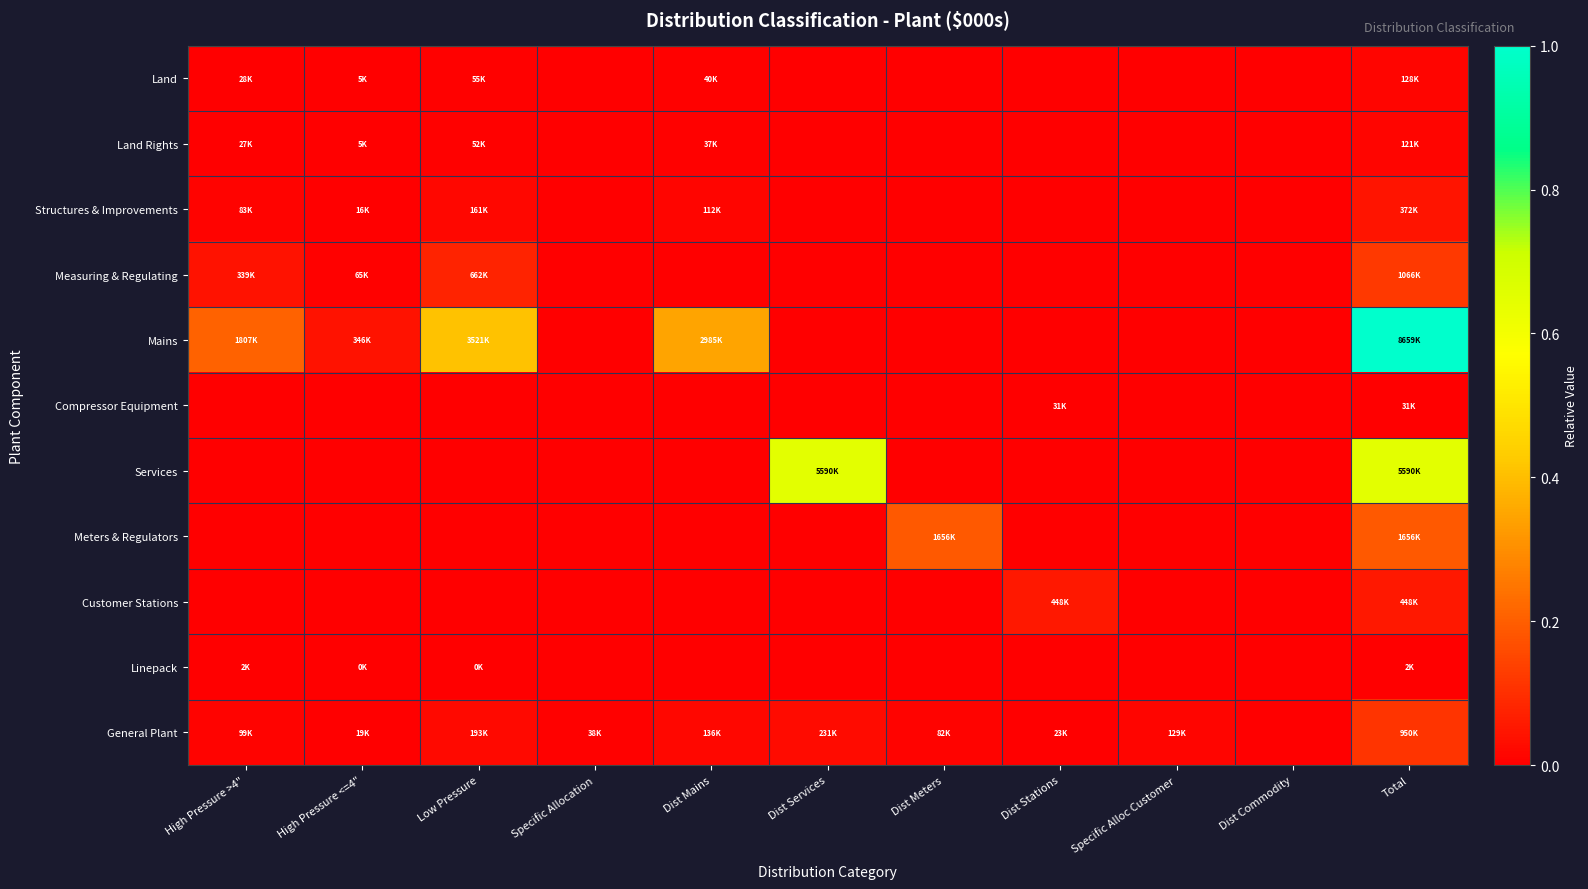

Which series changed the most between Specific Alloc Customer and Total?

Mains